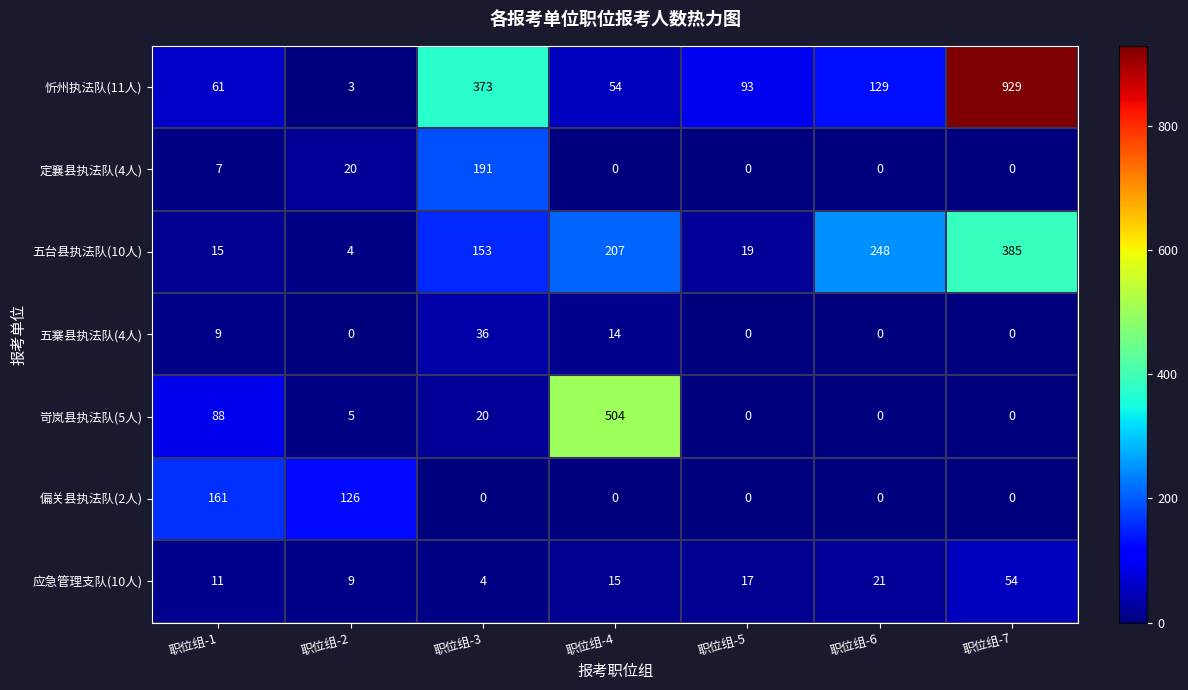

True or false: 五台县执法队(10人) has a value of 207 at 职位组-4.

True